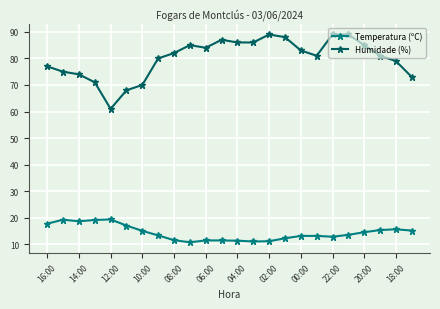

Rank the series by their maximum value, from lowest to highest.

Temperatura (ºC), Humidade (%)